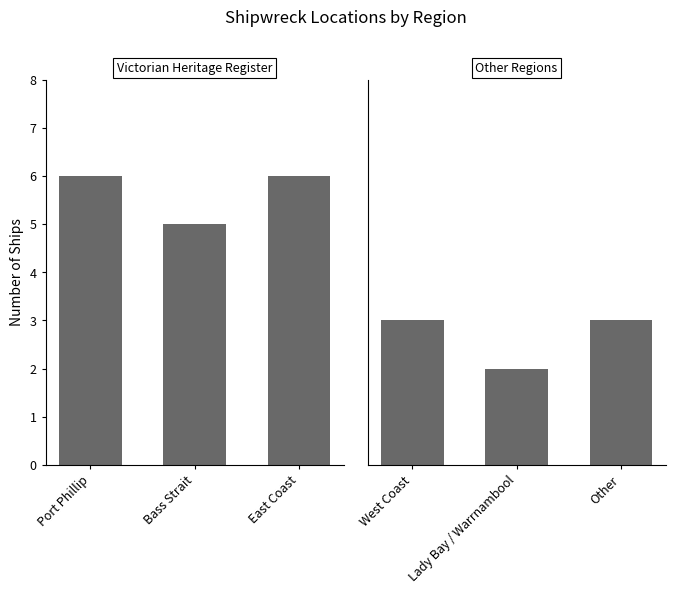

Rank the series by their average value, from highest to lowest.

Victorian Heritage Register, Other Regions